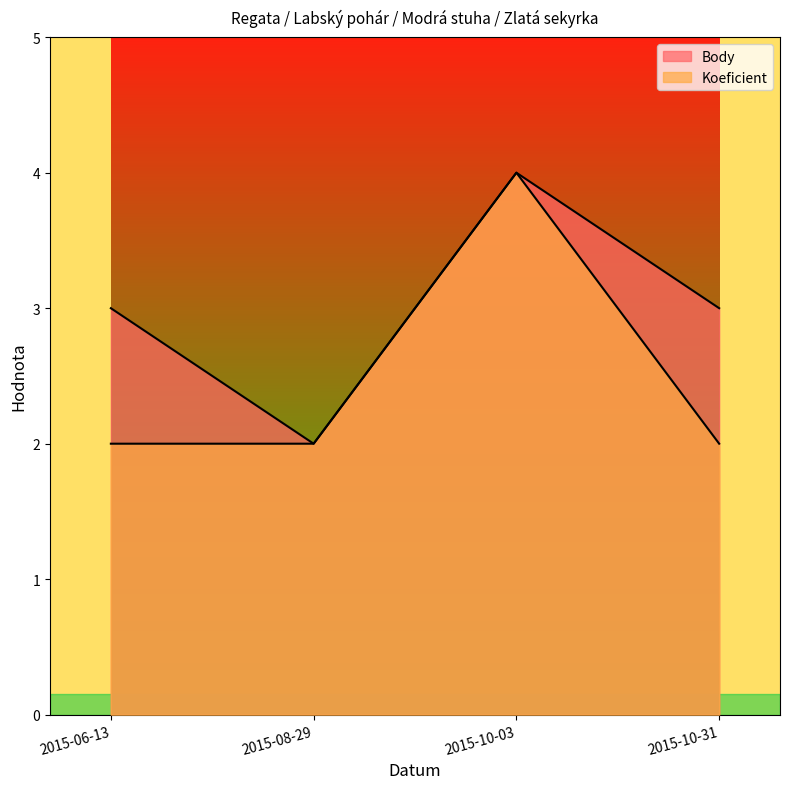

The Body series shows 6 at 2015-10-03. True or false?

False